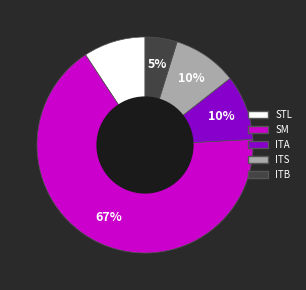

Between SM and ITS, which is larger?

SM